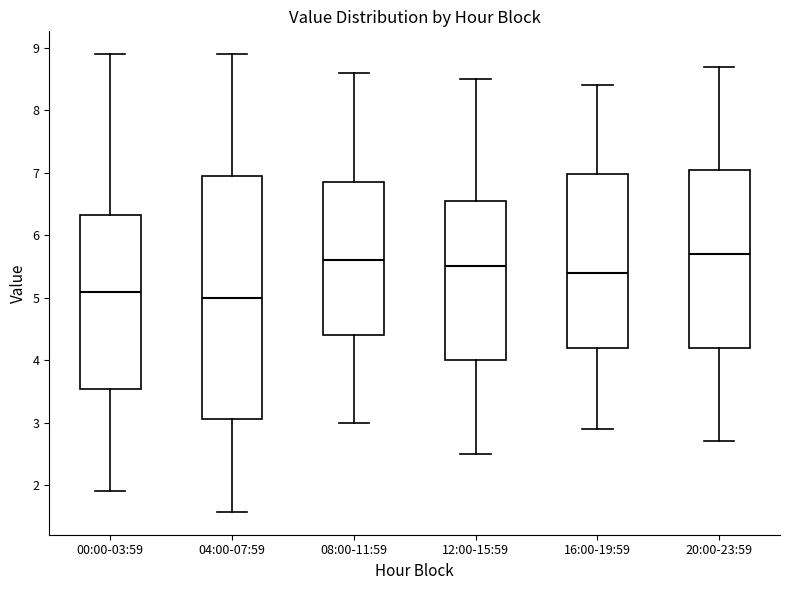

Which box is the tallest, from its lower edge to its upper edge?

04:00-07:59